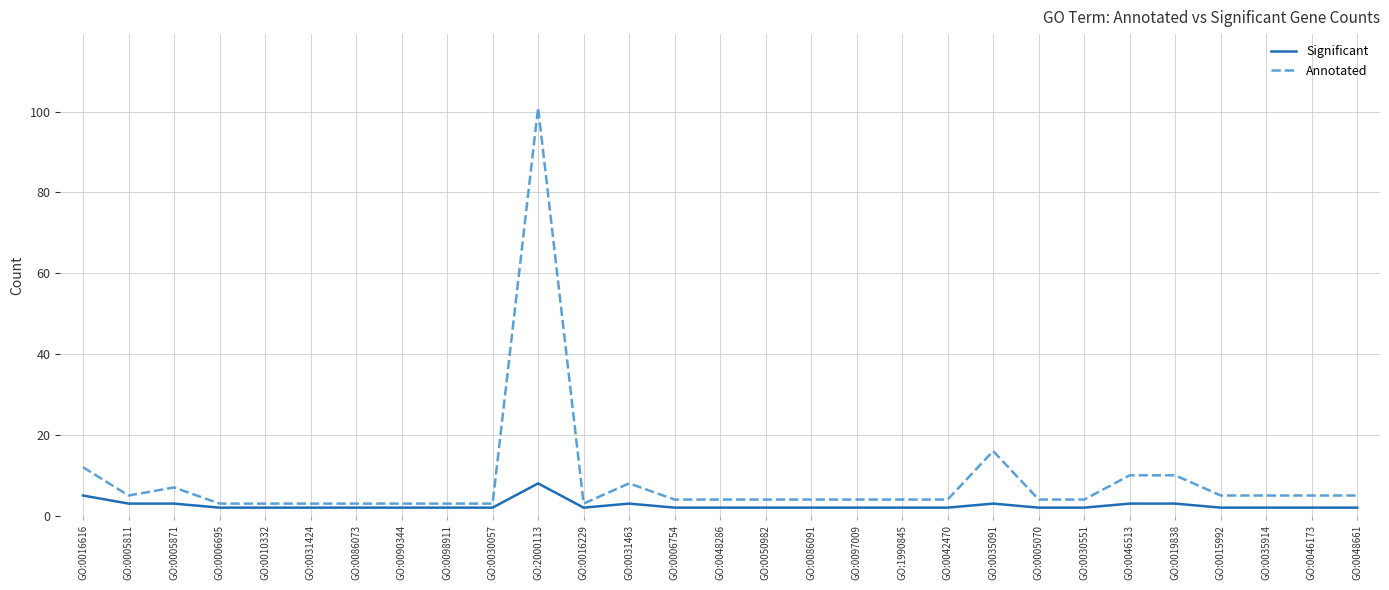

Rank the series by their average value, from lowest to highest.

Significant, Annotated